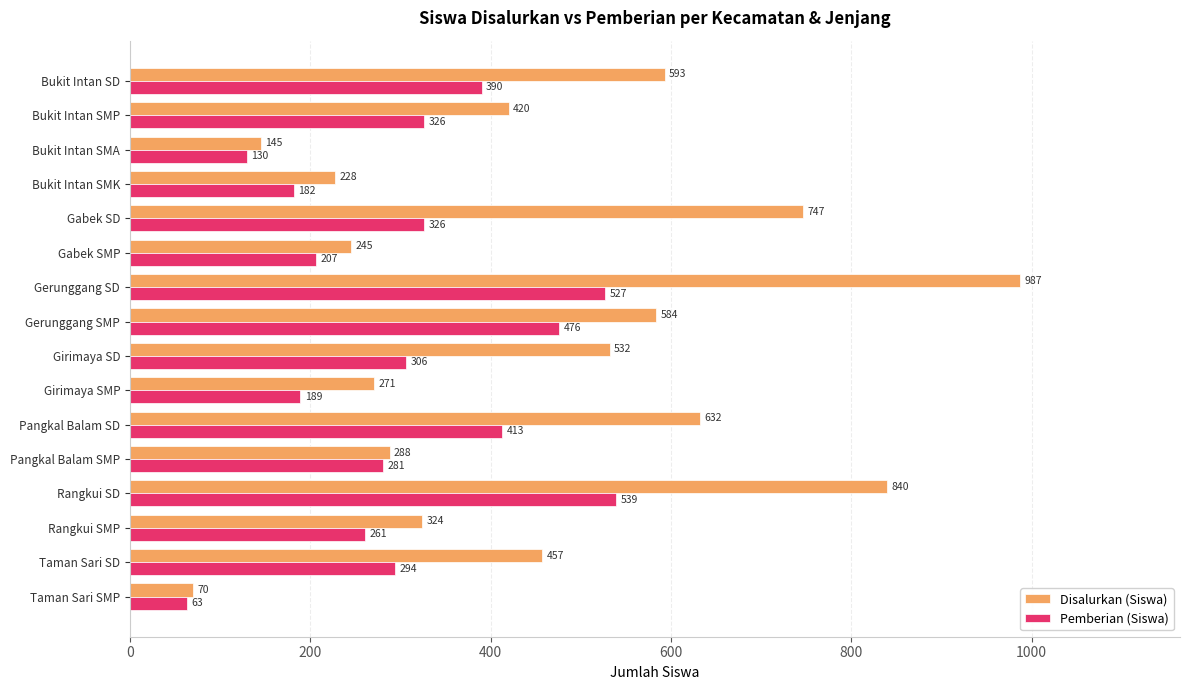

Which series has the largest total across all categories?

Disalurkan (Siswa)